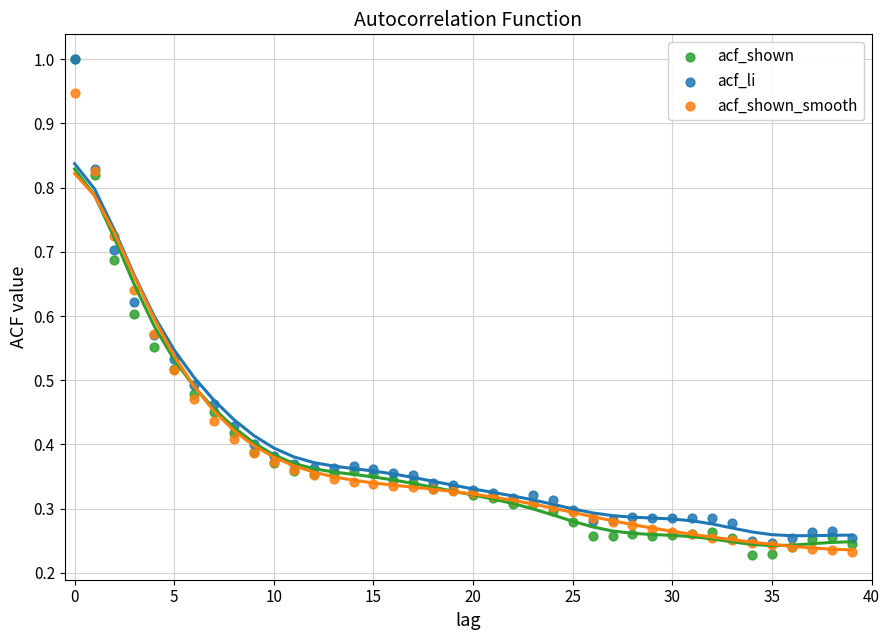

What are all the series names shown in the legend?

acf_shown, acf_li, acf_shown_smooth